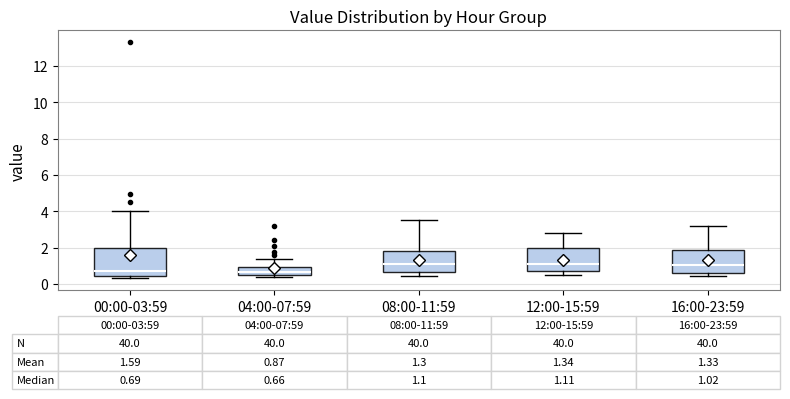

Comparing the boxes themselves (not the whiskers), which one is the tallest?

00:00-03:59